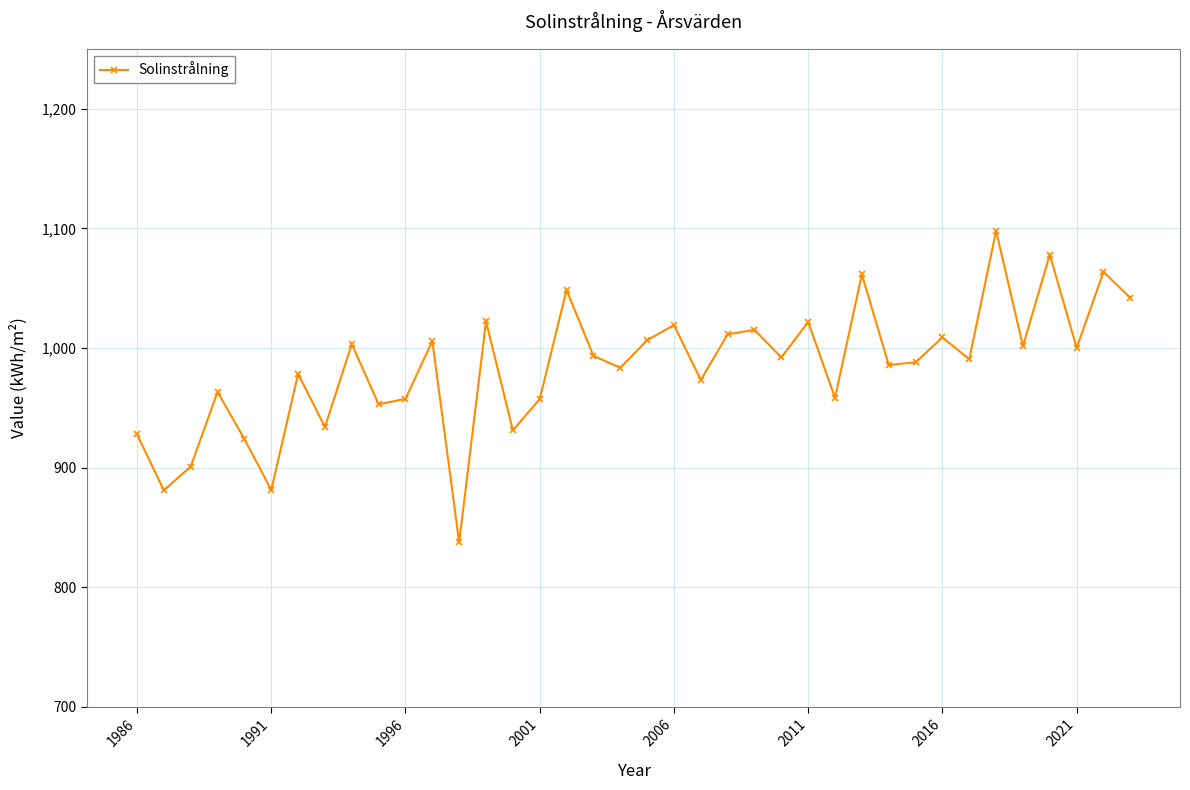

How many data points are above 992?

19